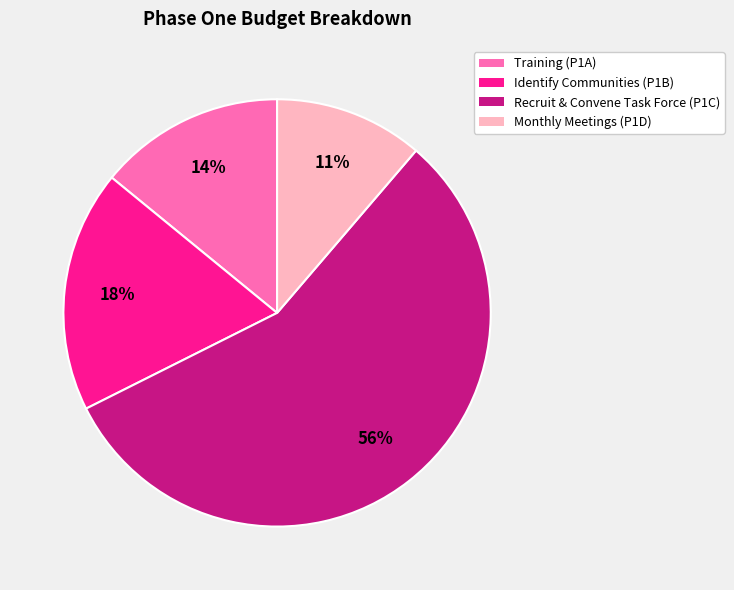

Which category has the smallest portion of the pie?

Monthly Meetings (P1D)